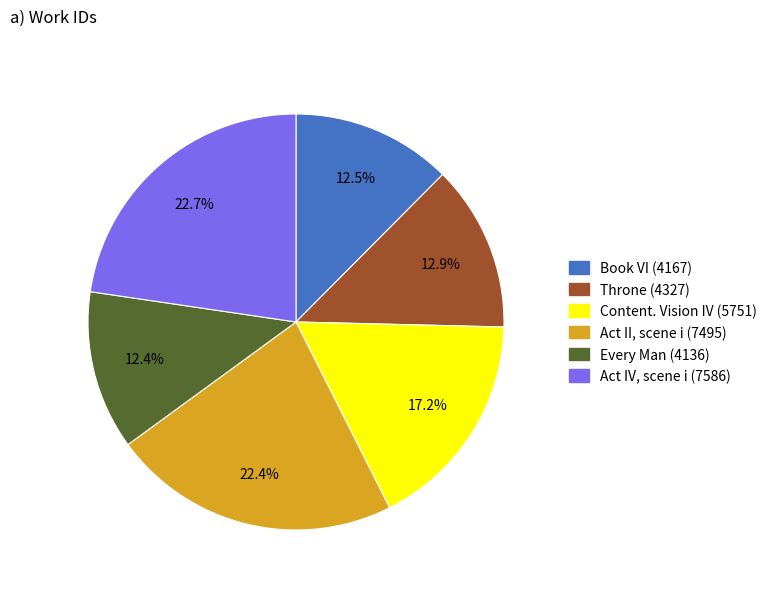

Does Book VI (4167) represent more than half of the total?

No